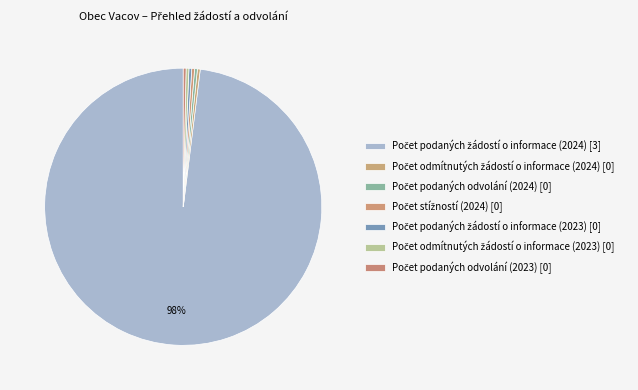

To the nearest percent, what is the average slice percentage?

14%